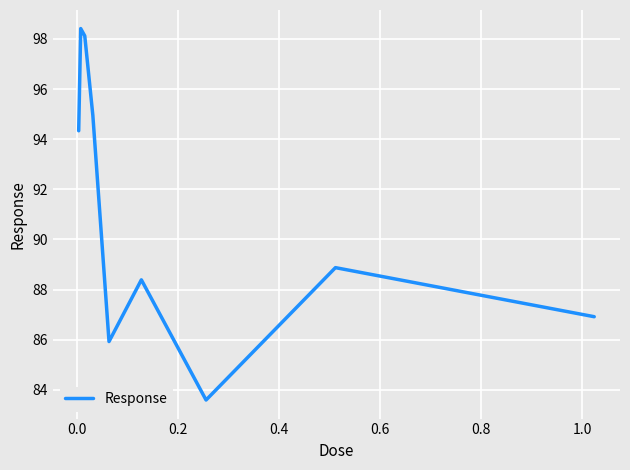

What is the greatest value displayed?

98.4